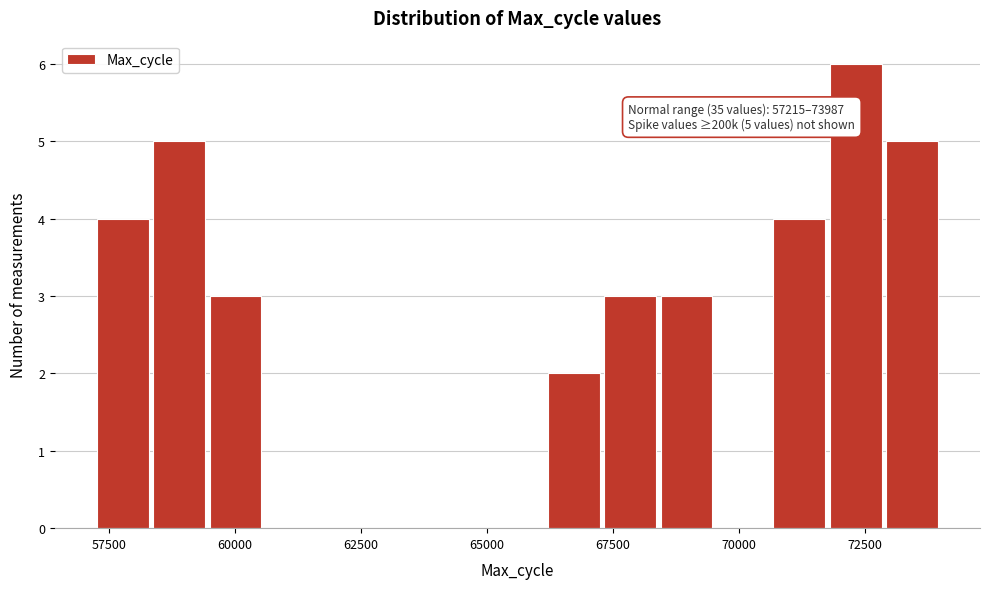

Read against the x-axis, roughly where is the centre of the tallest bar?

72500